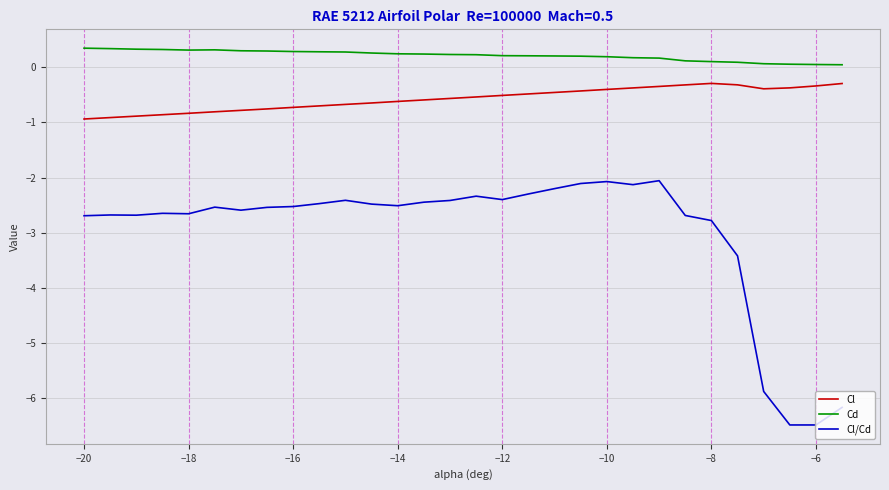

True or false: Cl and Cl/Cd intersect in this chart.

False